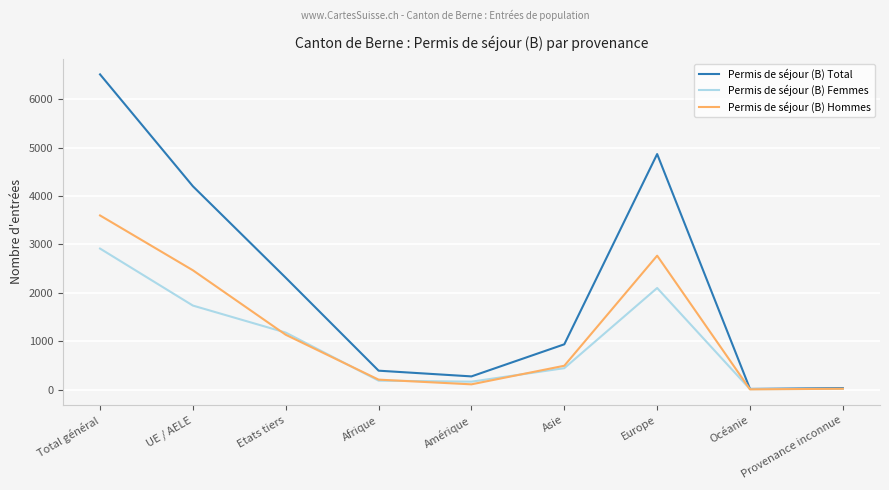

List the series in order of their overall mean, highest first.

Permis de séjour (B) Total, Permis de séjour (B) Hommes, Permis de séjour (B) Femmes